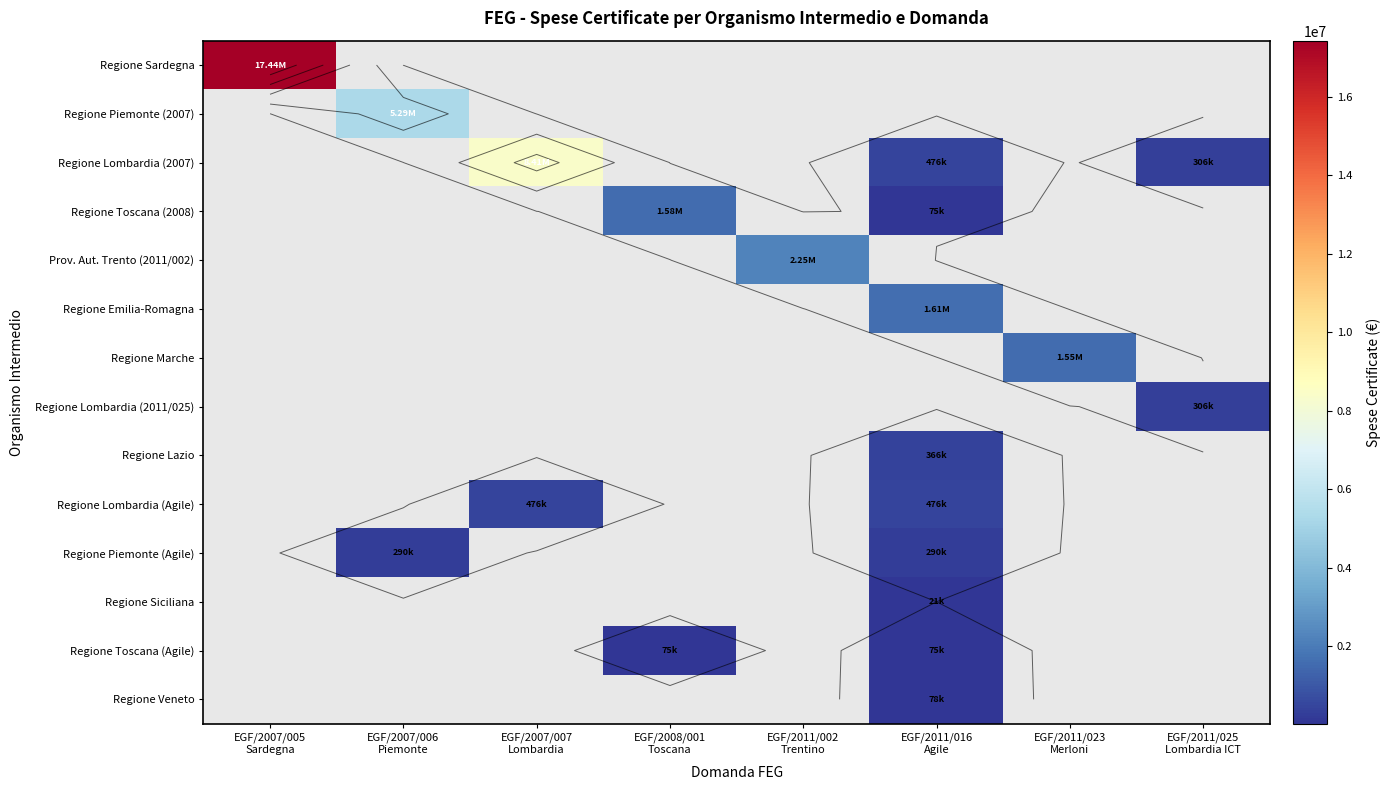

Is the value of Regione Piemonte (2007) at EGF/2007/006 Piemonte greater than the value of Regione Veneto at EGF/2007/006 Piemonte?

Yes